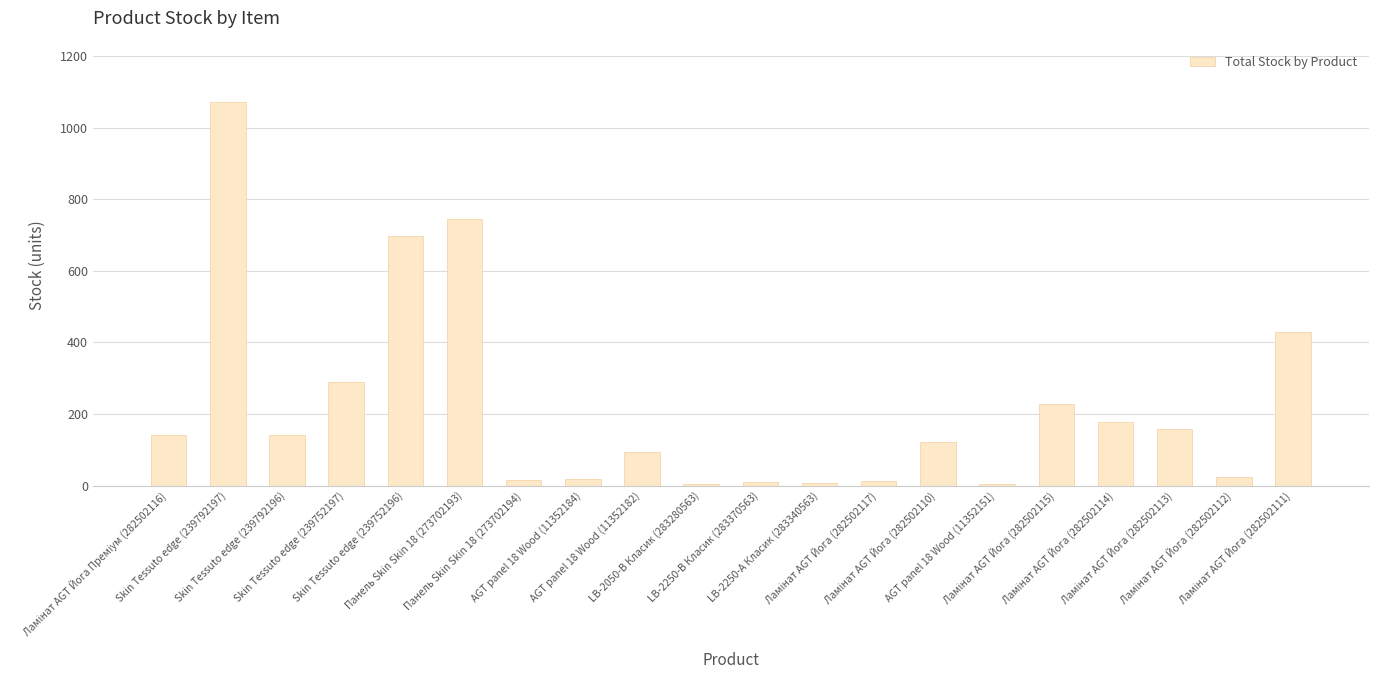

What is the sum of all values?

4392